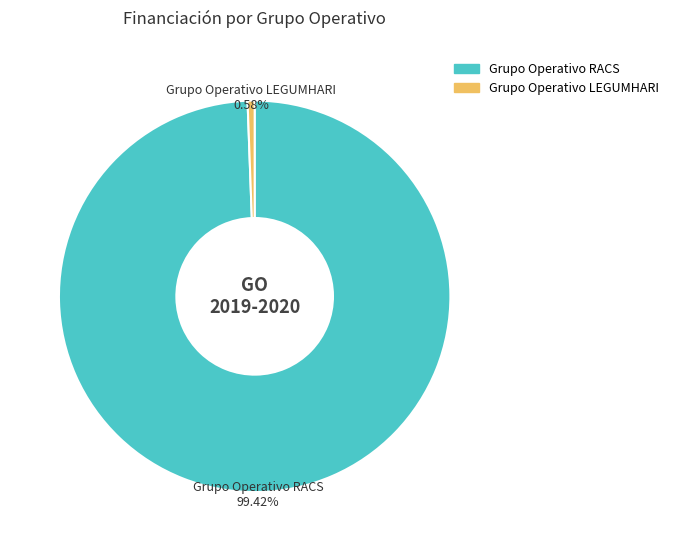

Which category has the smallest portion of the pie?

Grupo Operativo LEGUMHARI